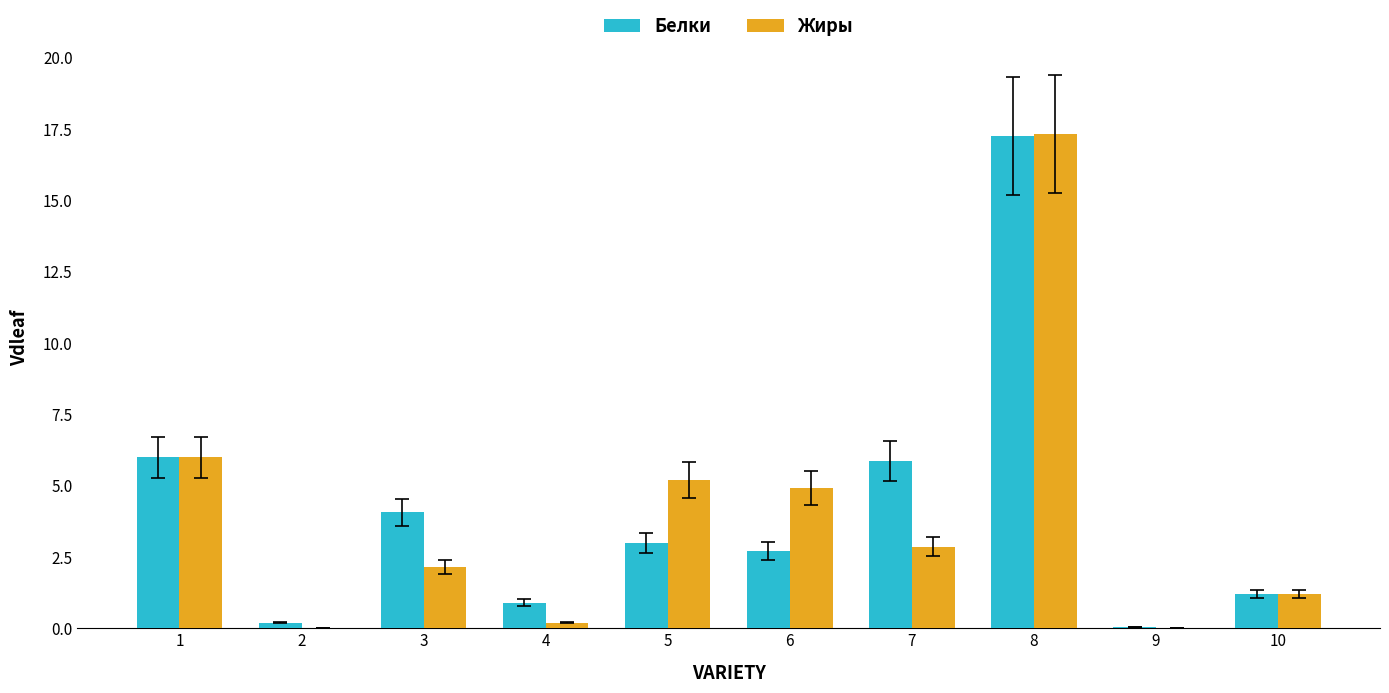

Does the chart contain stacked bars?

No